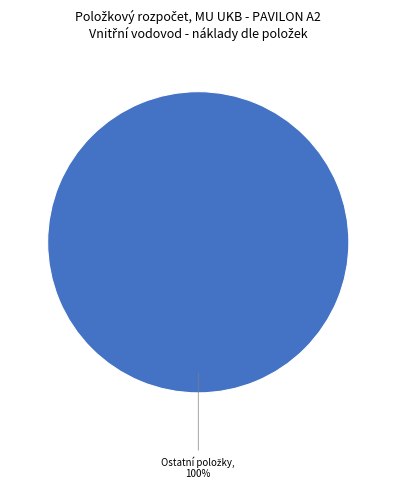

Is there any slice that represents more than half of the pie?

Yes